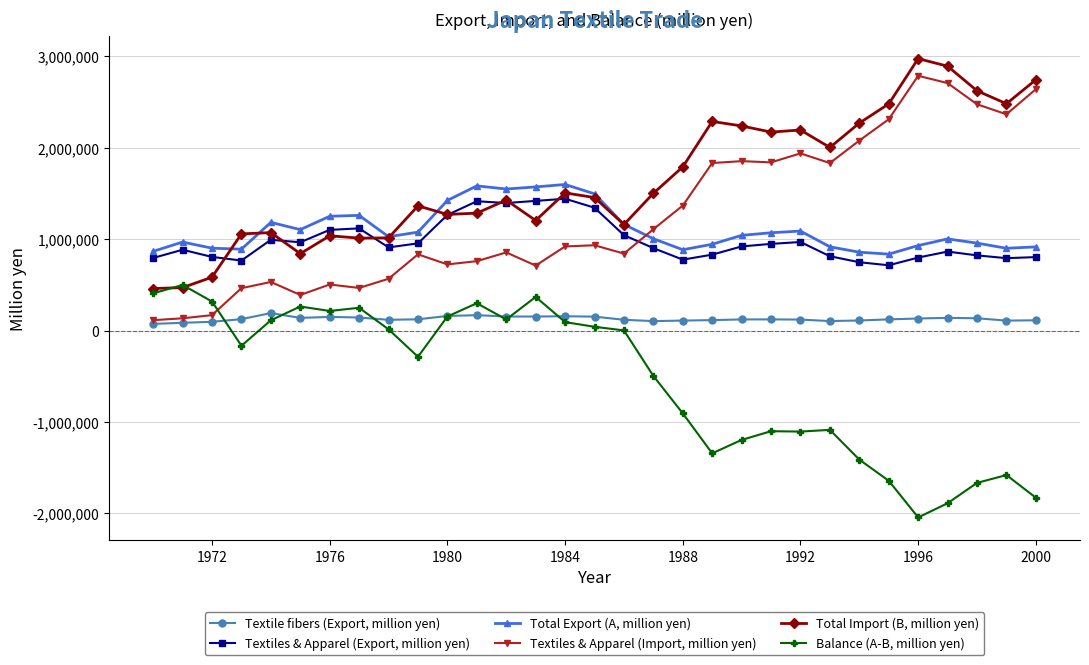

What is the minimum value shown in the chart?

-2046084